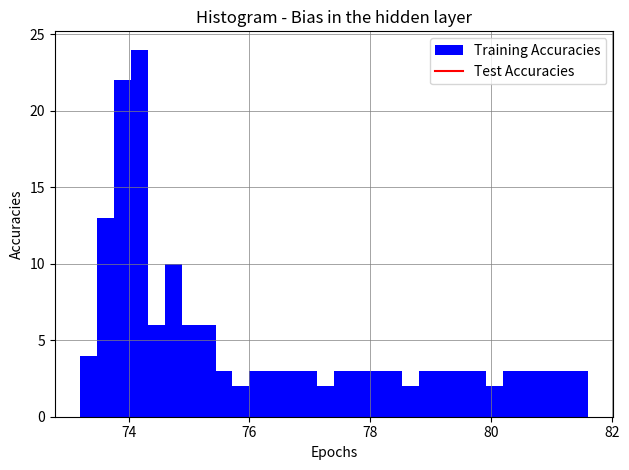

Around what value on the x-axis is the tallest bar? Give the approximate position of its centre, as read against the axis.

74.2